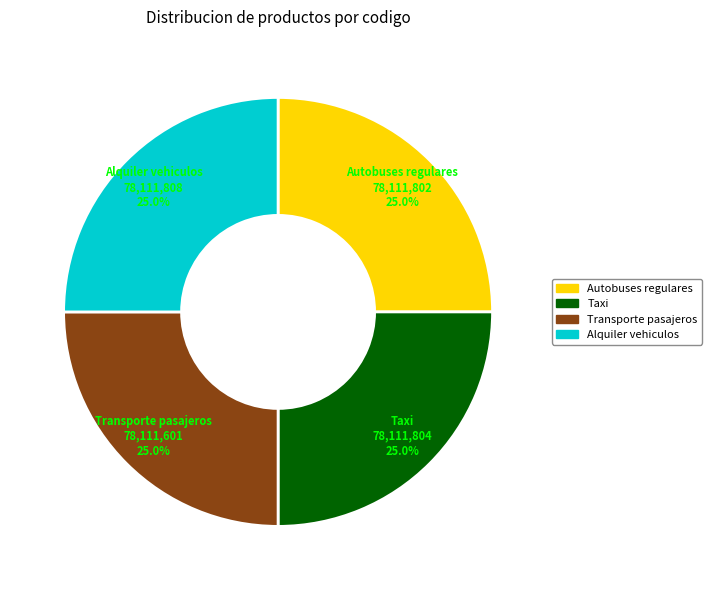

Is there a majority slice in this chart?

No